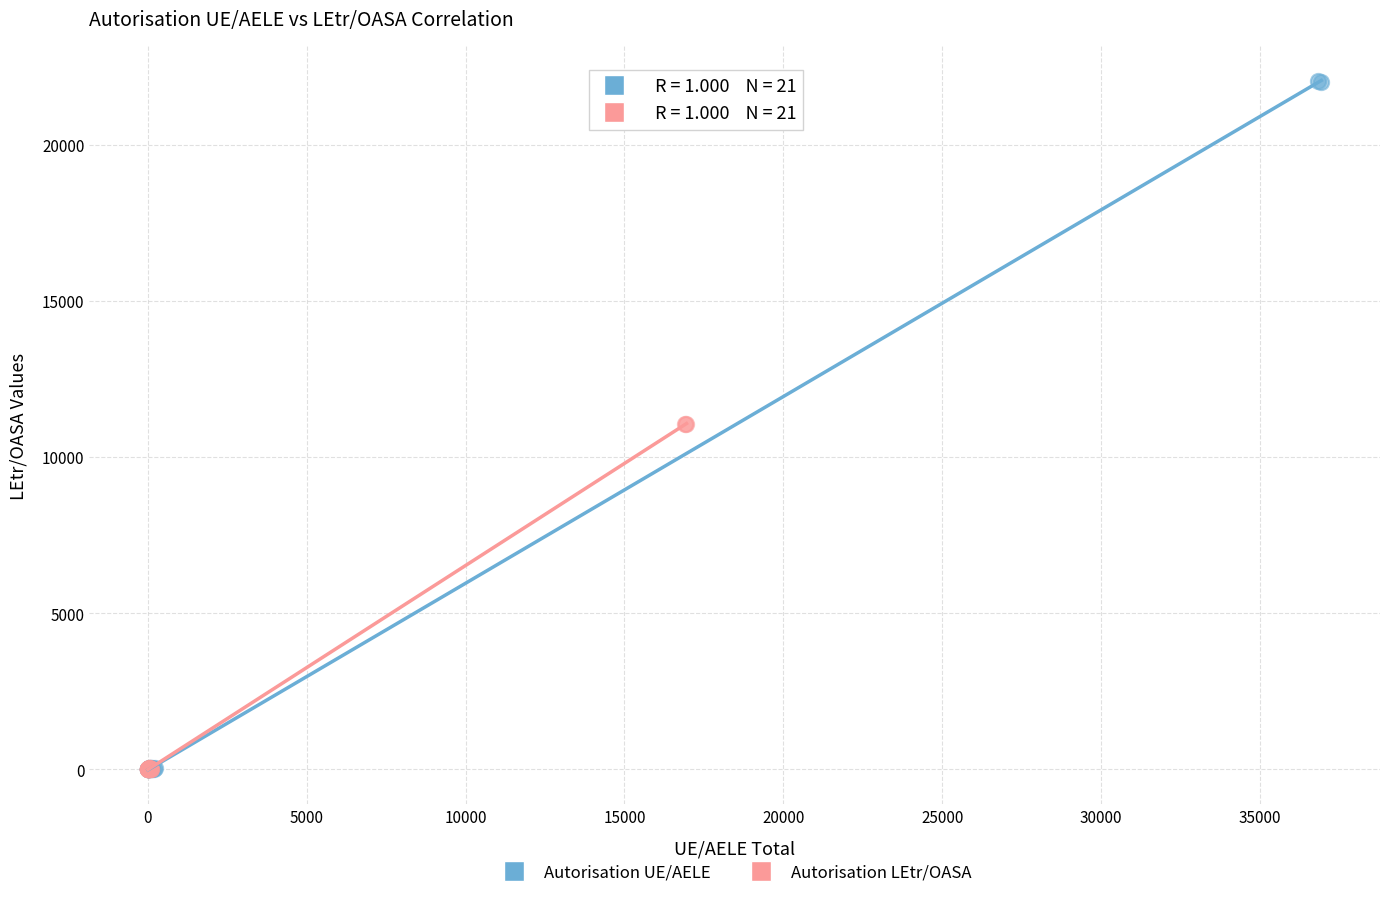

Which series has the largest Y range (max minus min)?

Autorisation UE/AELE